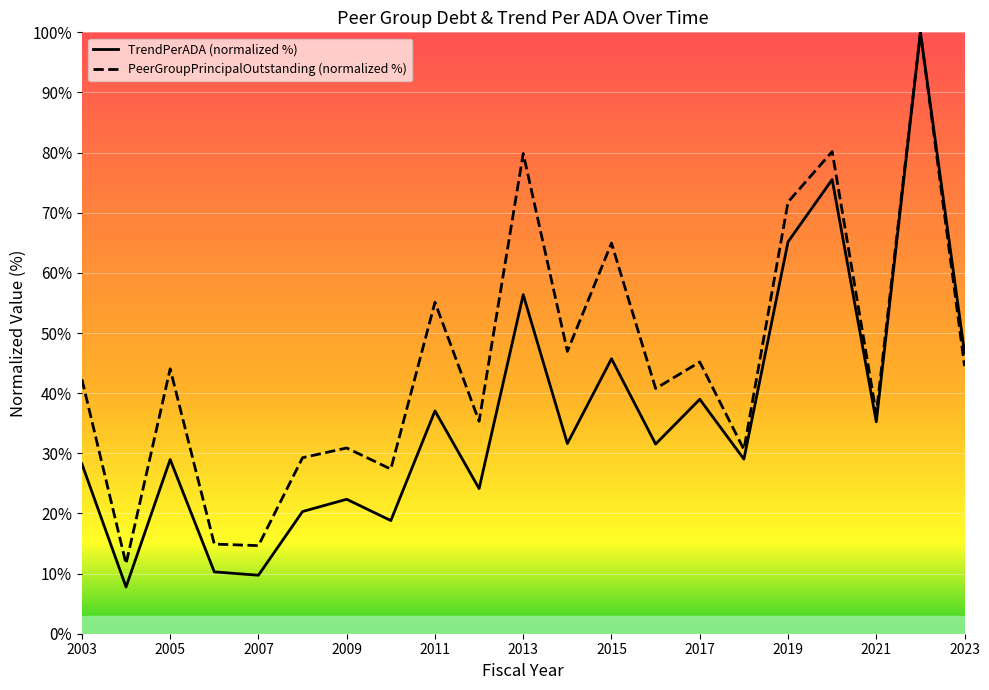

True or false: TrendPerADA and PeerGroupPrincipalOutstanding intersect in this chart.

False